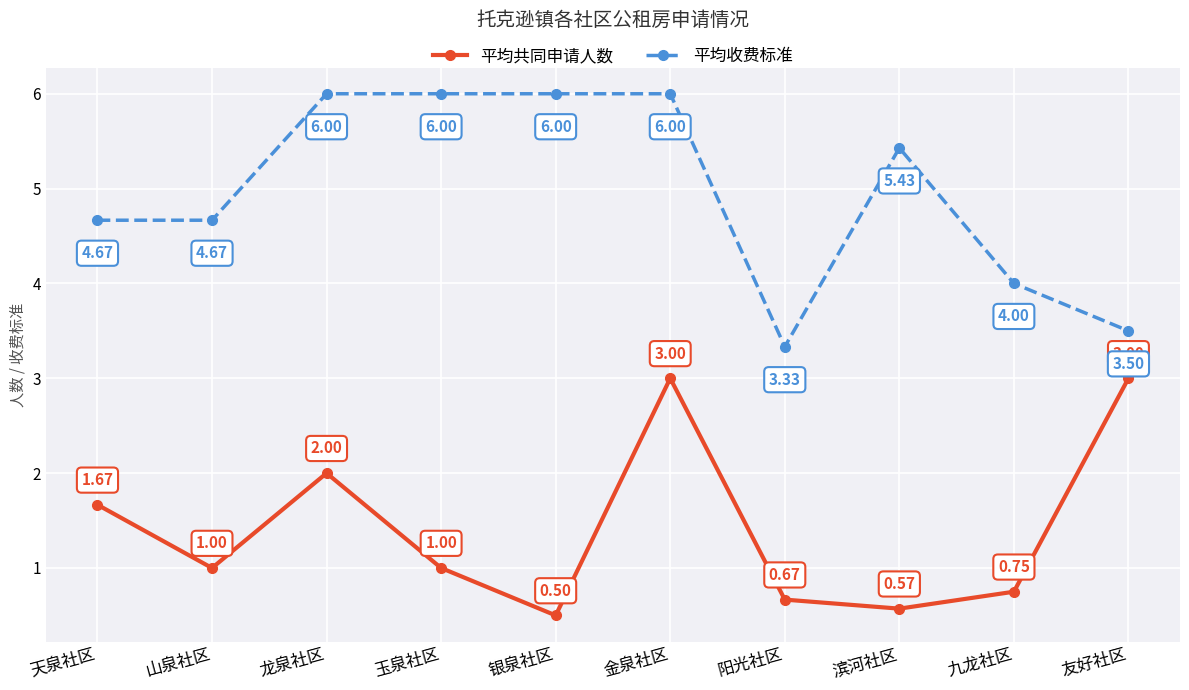

True or false: 平均收费标准 has a value of 3.5 at 友好社区.

True